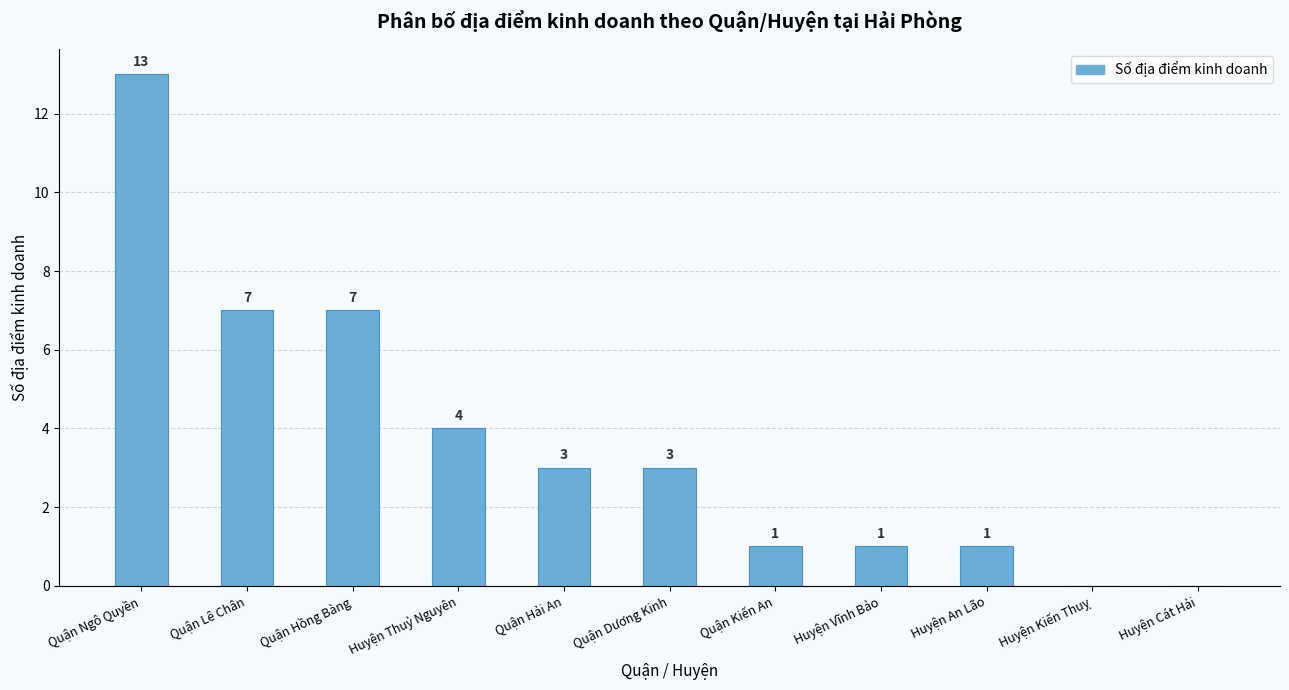

Reading right to left, what are all the values shown in this chart?

0	0	1	1	1	3	3	4	7	7	13